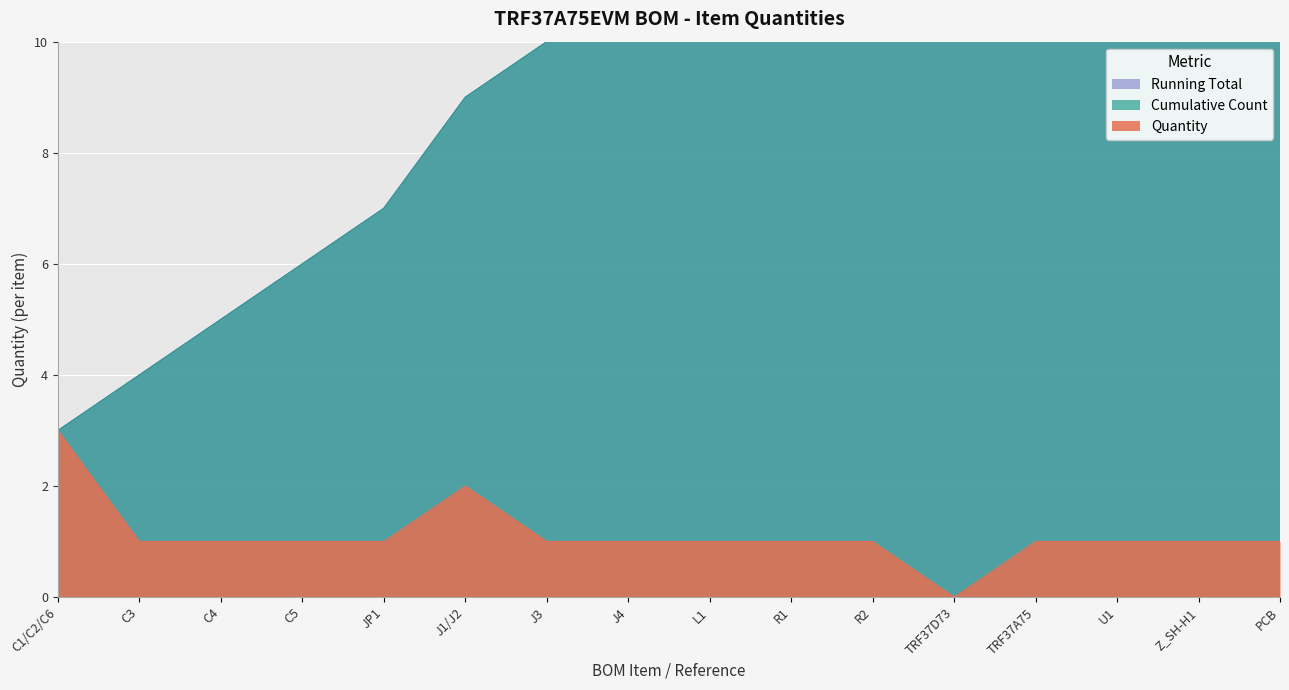

What is the label of the 3rd point from the right?

U1